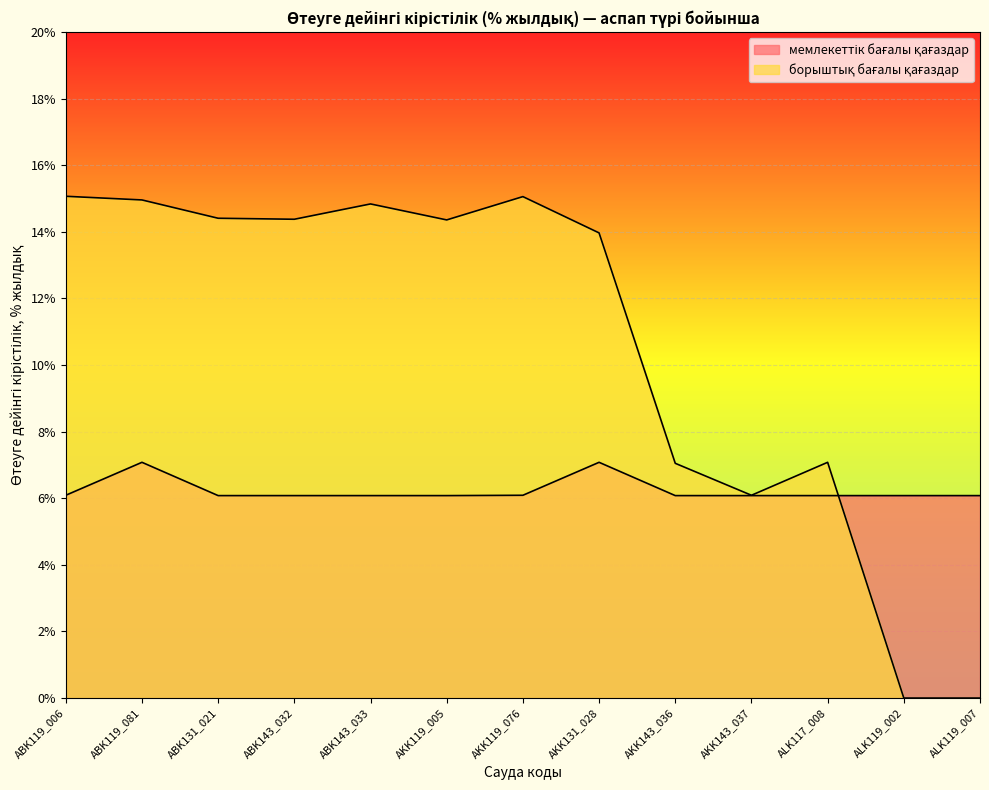

Which series ends up on top after the final intersection of мемлекеттік бағалы қағаздар and борыштық бағалы қағаздар?

мемлекеттік бағалы қағаздар